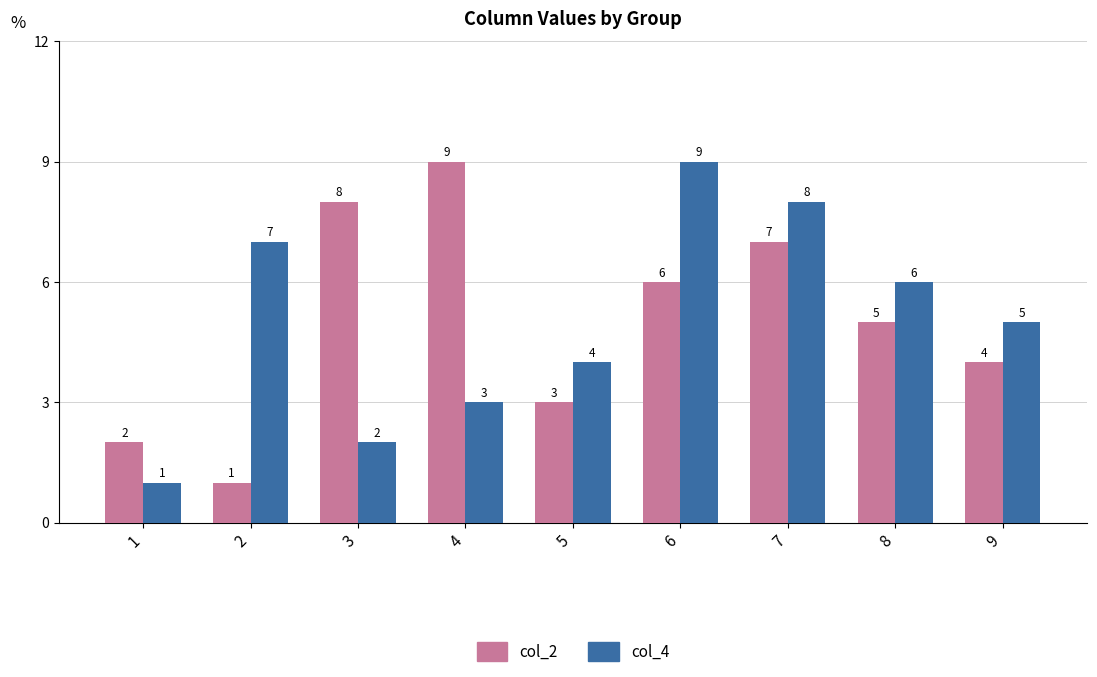

What is the minimum value for col_4?

1